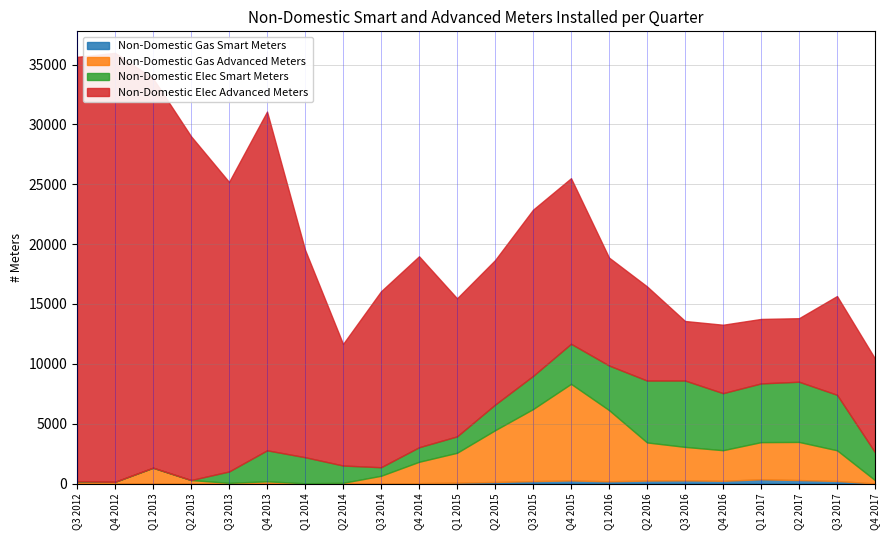

What is the maximum value for Non-Domestic Elec Advanced Meters?

35834